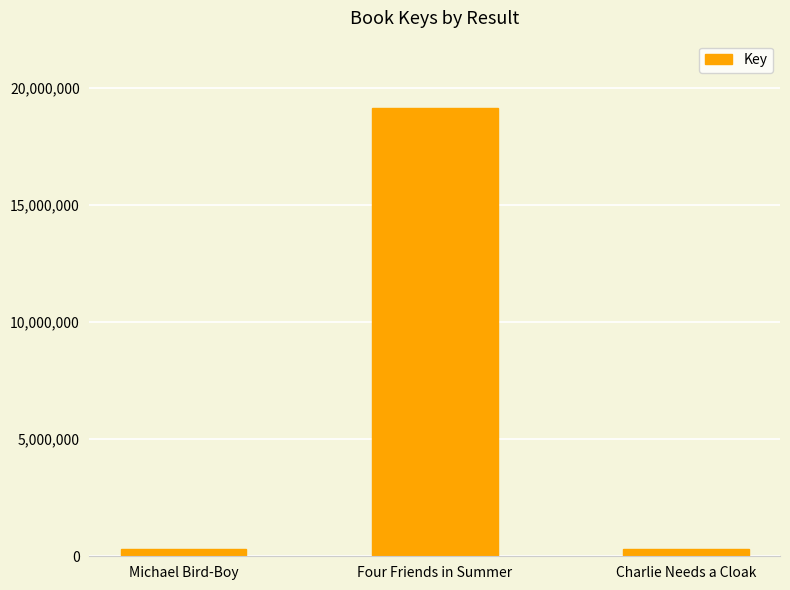

At which label is the value closest to 9723100?

Michael Bird-Boy